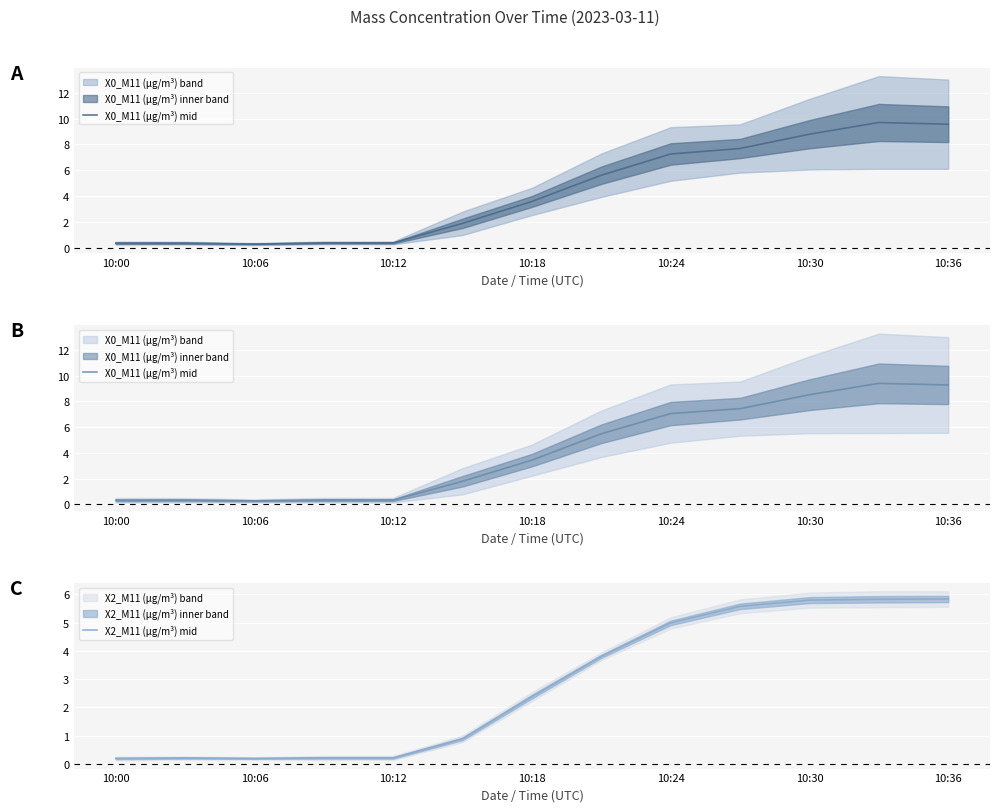

The value of X2_M11 (μg/m³) mid at 10:18 is 2.4. True or false?

True